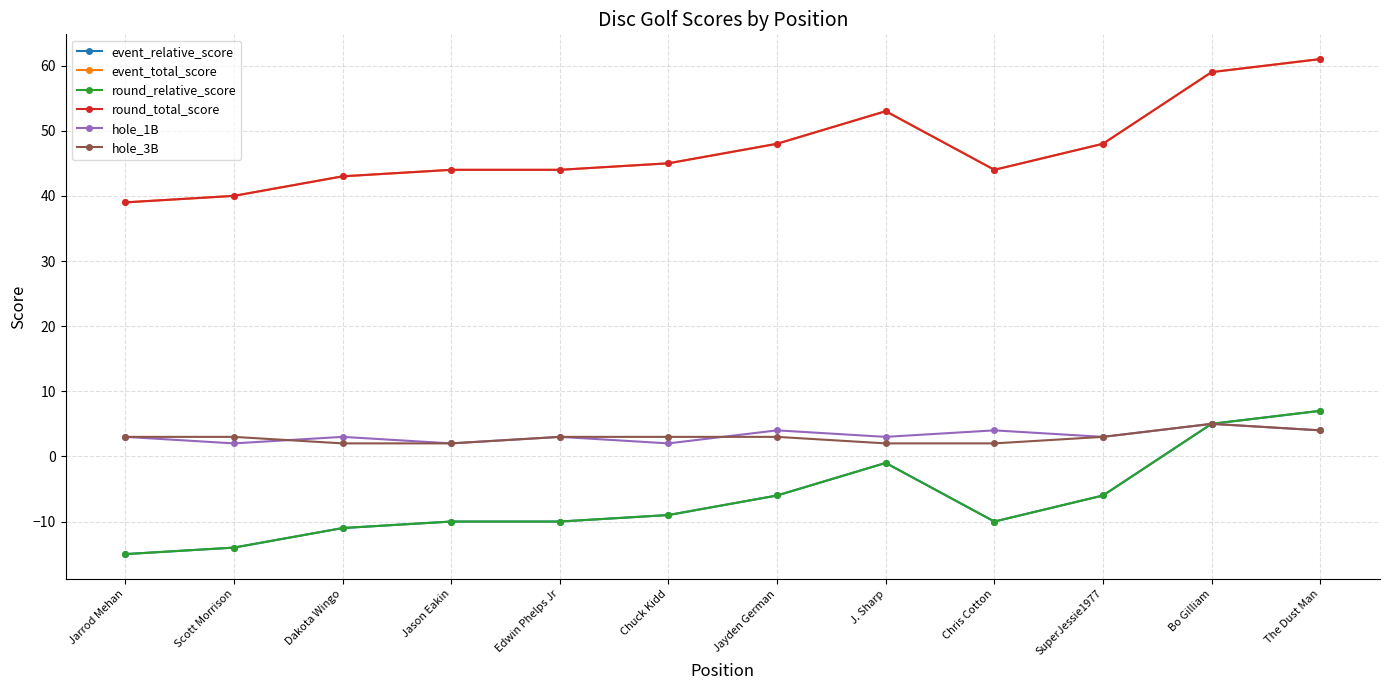

Where is hole_3B nearest to the value 3?

Jarrod Mehan